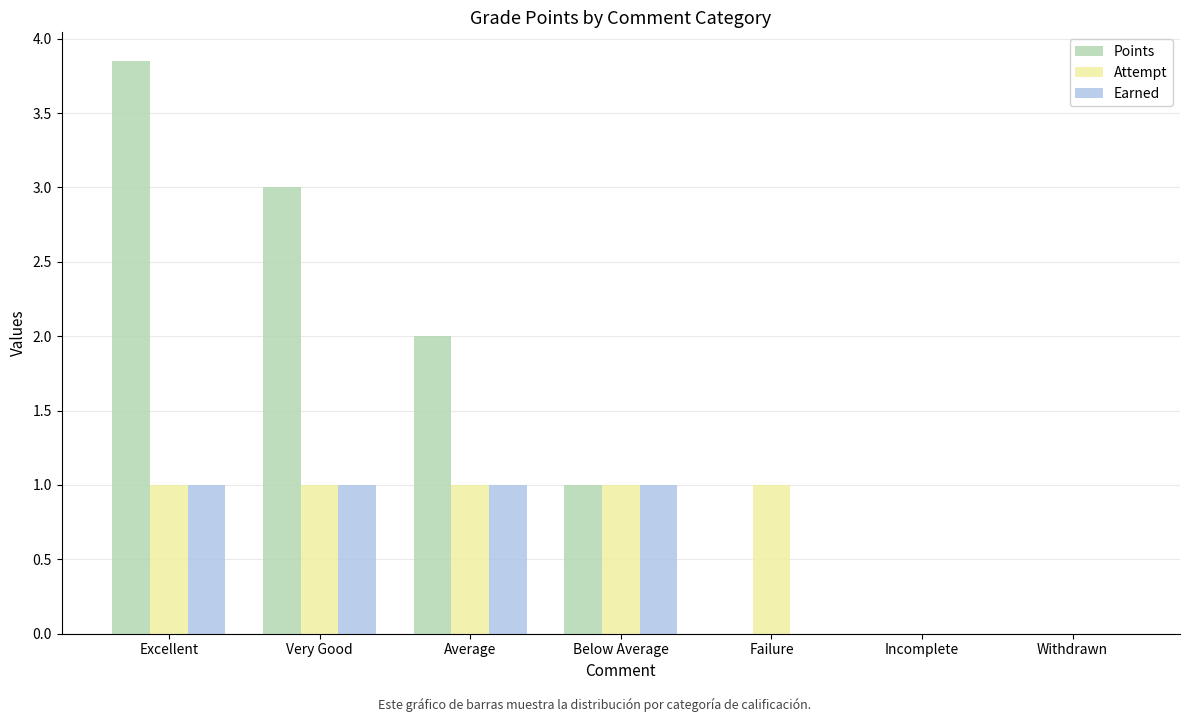

How many Points values are between 0 and 3?

6